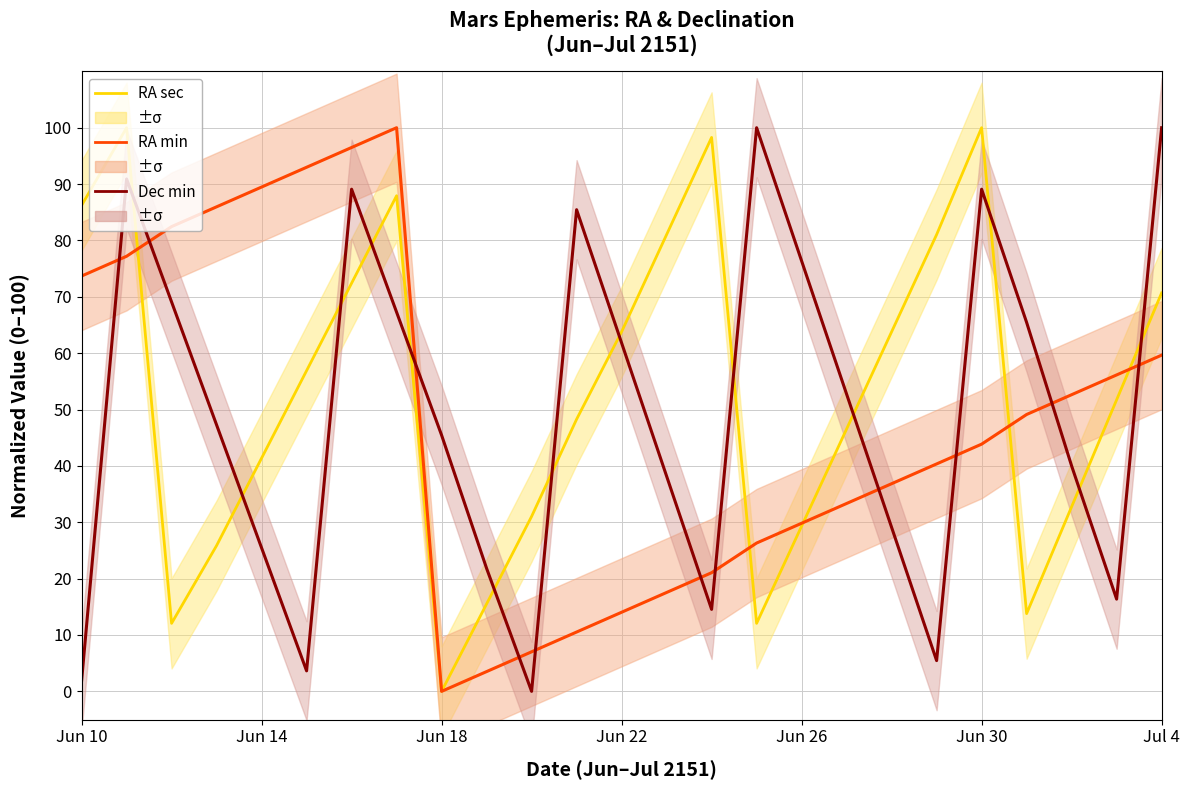

Does the chart have visible grid lines?

Yes